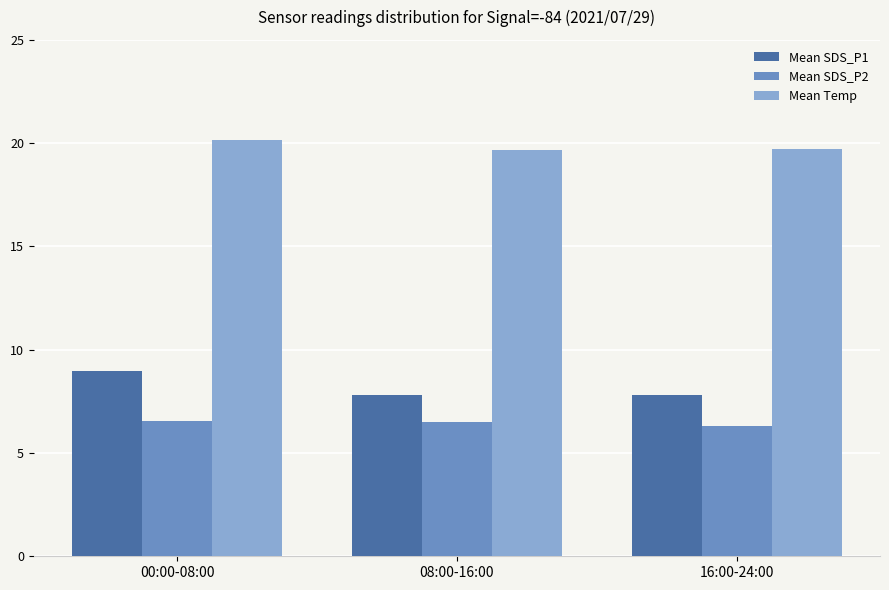

How many series are shown in this chart?

3